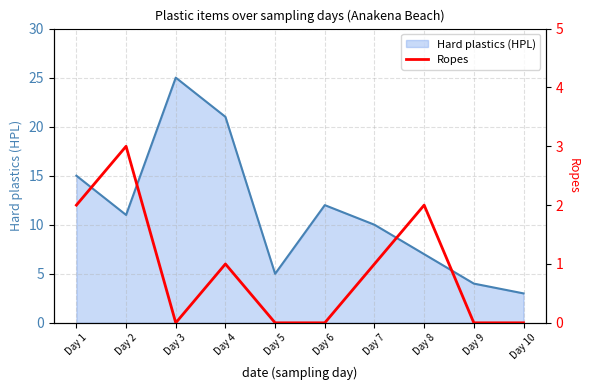

How many values are between 0 and 2?

9